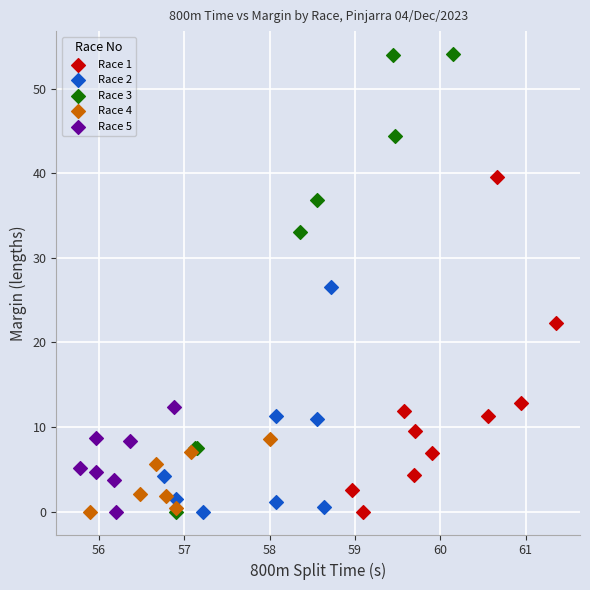

What are all the series names shown in the legend?

Race 1, Race 2, Race 3, Race 4, Race 5